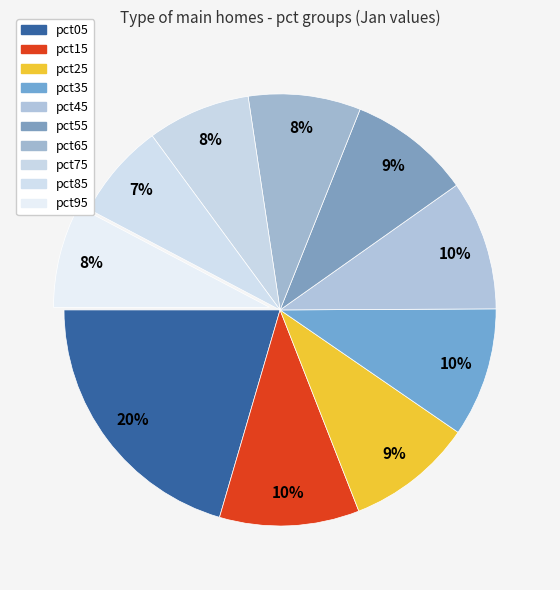

What is the largest slice in the pie chart?

pct05